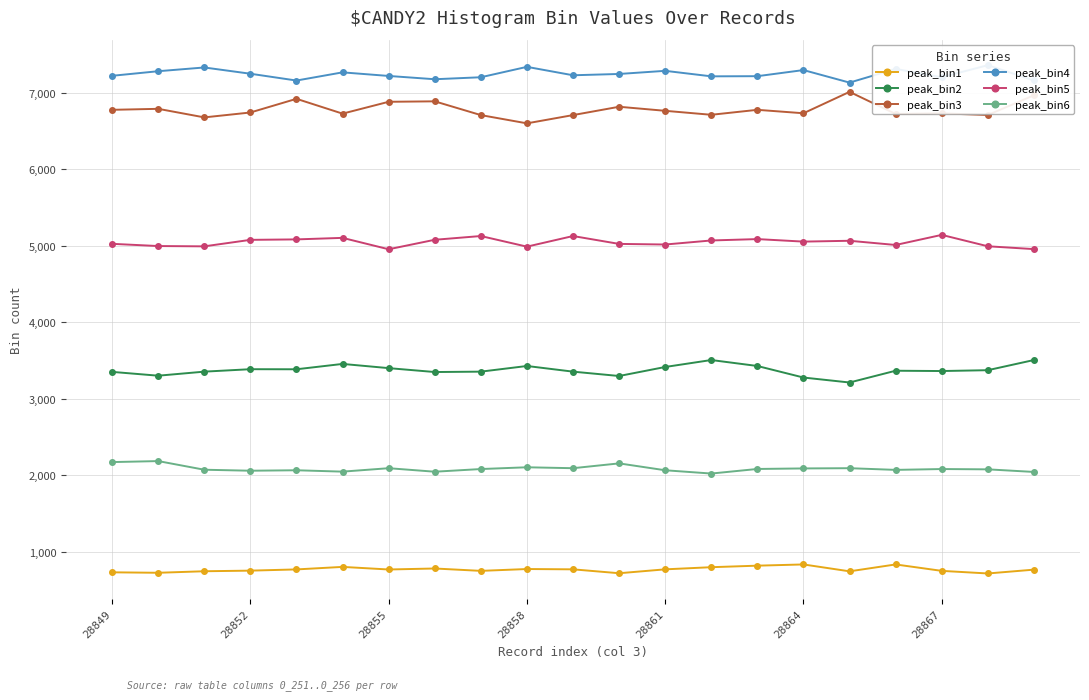

What is the spread (max minus min) of values at 28849?

6495